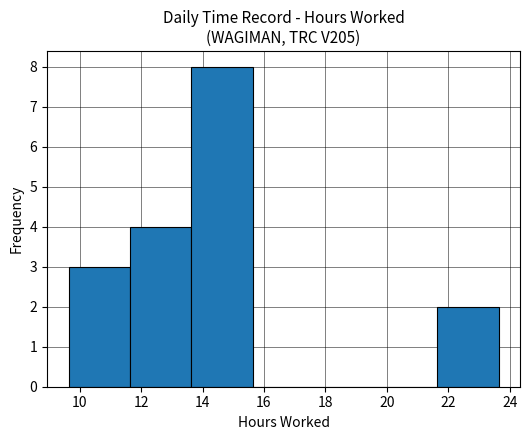

Reading left to right, transcribe this chart: for each bar, give the range it covers on the x-axis and its height. Neither the bar edges nor the heights are printed on the chart, so give them approximately, as read against the axes.

9.6 to 11.6: 3
11.6 to 13.6: 4
13.6 to 15.6: 8
15.6 to 17.6: 0
17.6 to 19.6: 0
19.6 to 21.6: 0
21.6 to 23.6: 2